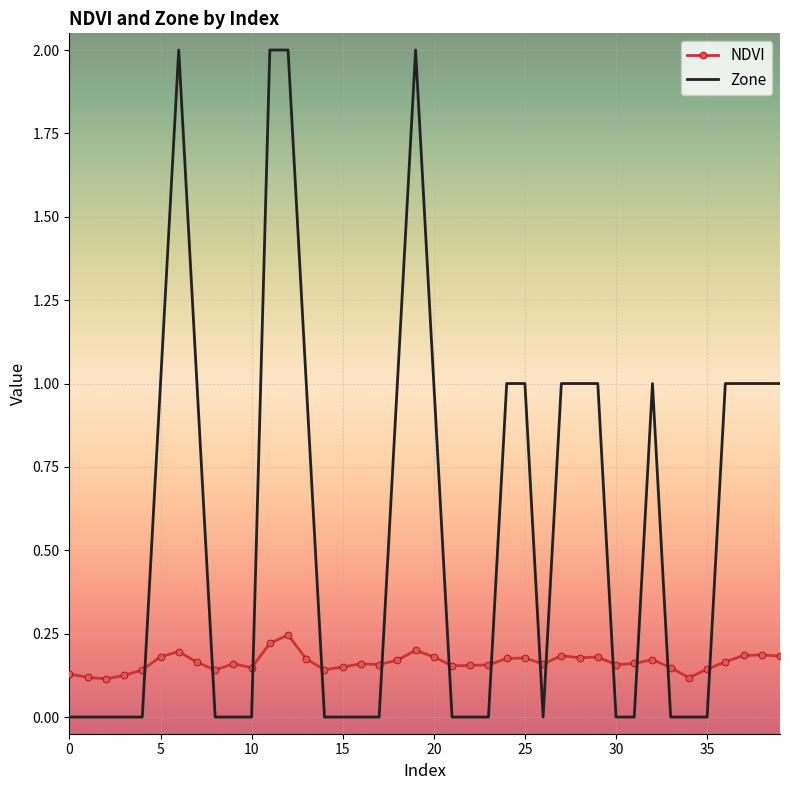

List the series in order of their peak value, highest first.

Zone, NDVI